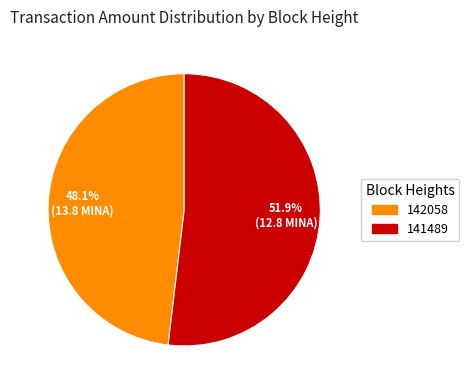

Do 142058 and 141489 together represent more than half of the pie?

Yes